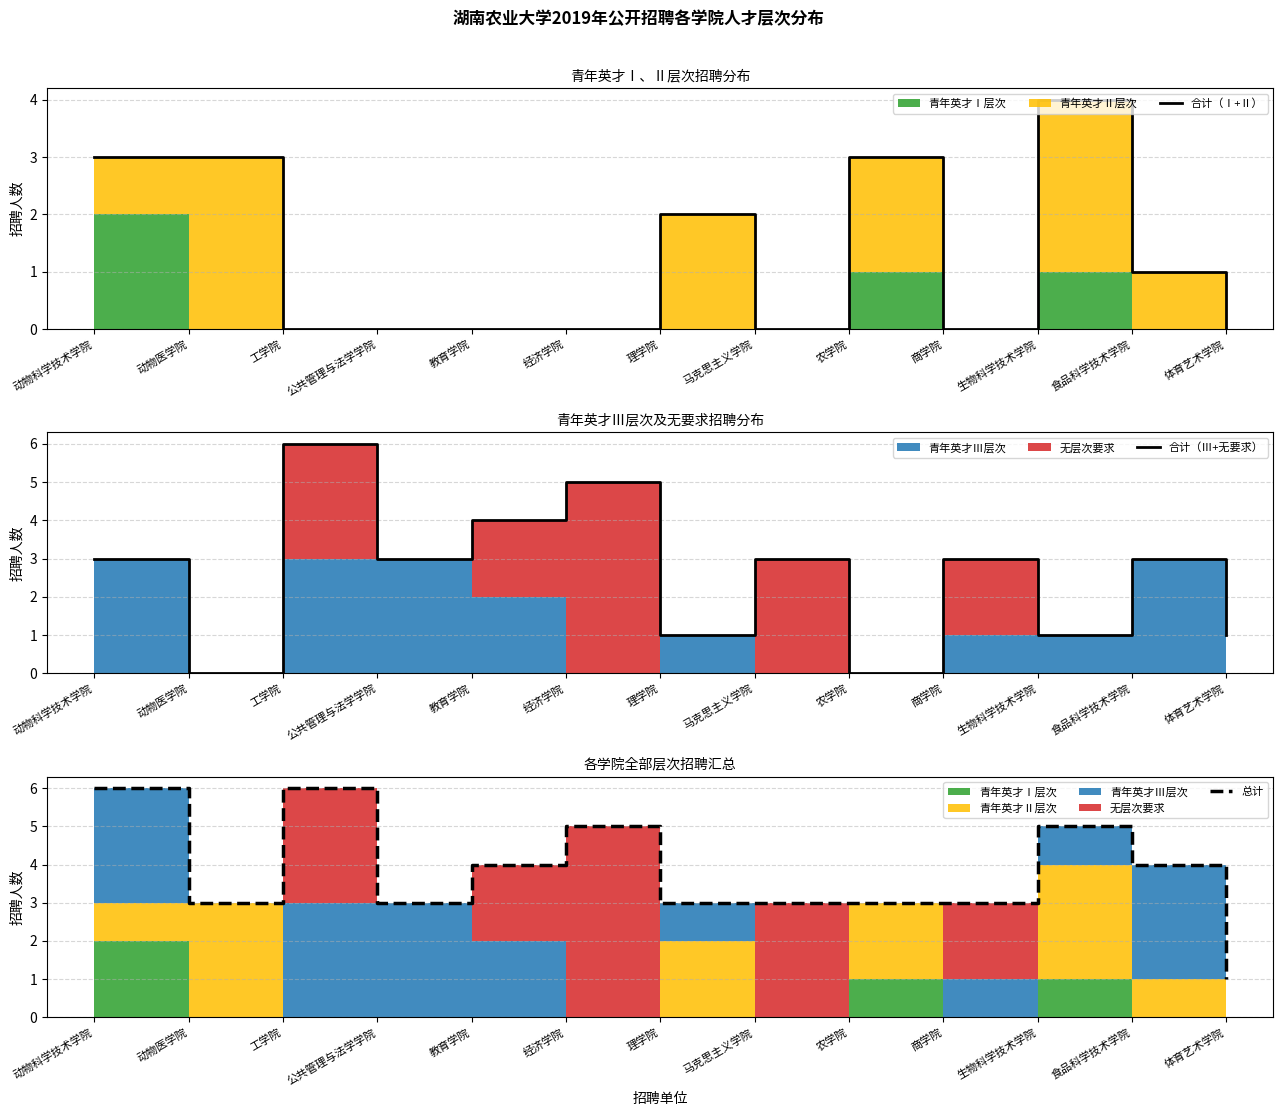

Reading left to right, transcribe all the data shown in this chart.

合计（Ⅰ+Ⅱ）: 3	3	0	0	0	0	2	0	3	0	4	1	0
合计（Ⅲ+无要求）: 3	0	6	3	4	5	1	3	0	3	1	3	1
总计: 6	3	6	3	4	5	3	3	3	3	5	4	1